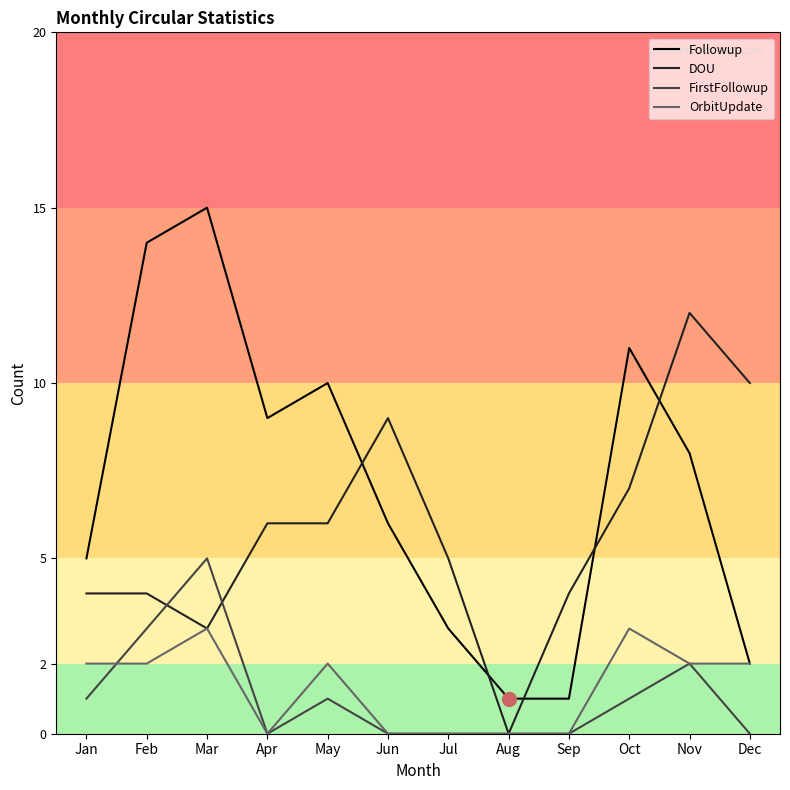

True or false: FirstFollowup has more than 2 interior local peaks.

True